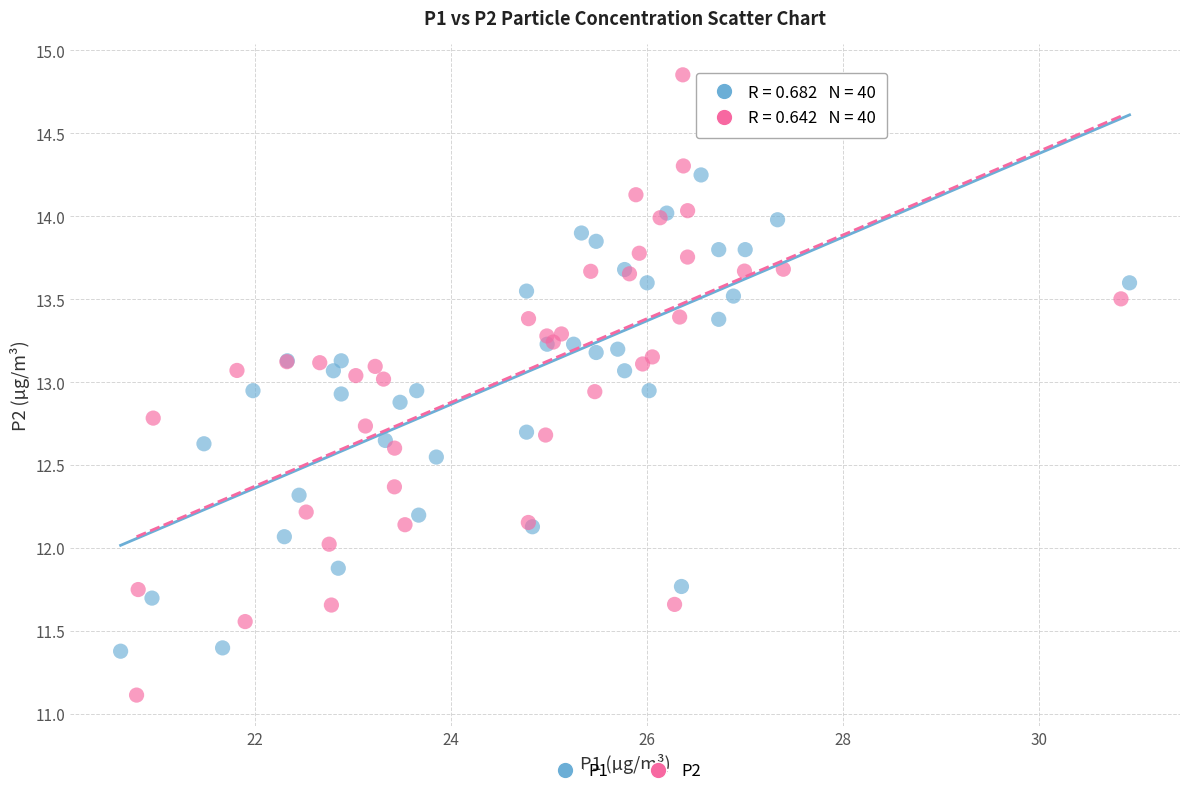

Which series has the largest Y range (max minus min)?

P2